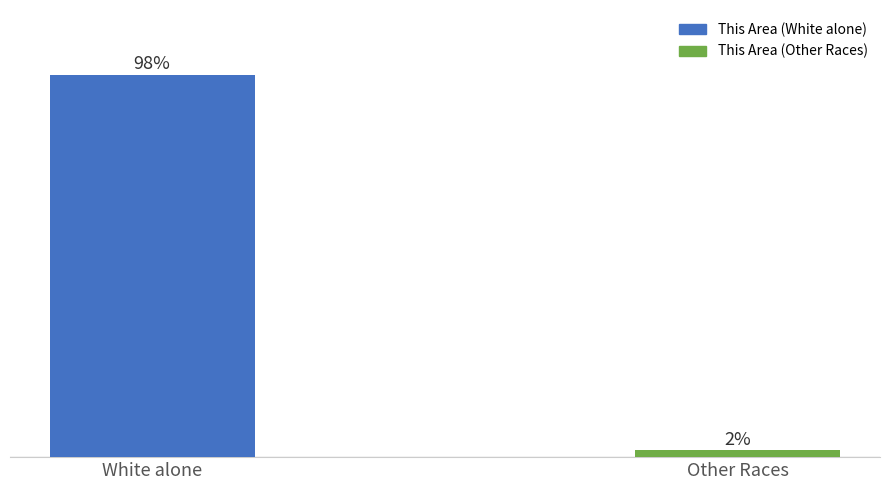

What is the label of the 2nd bar from the left?

Other Races